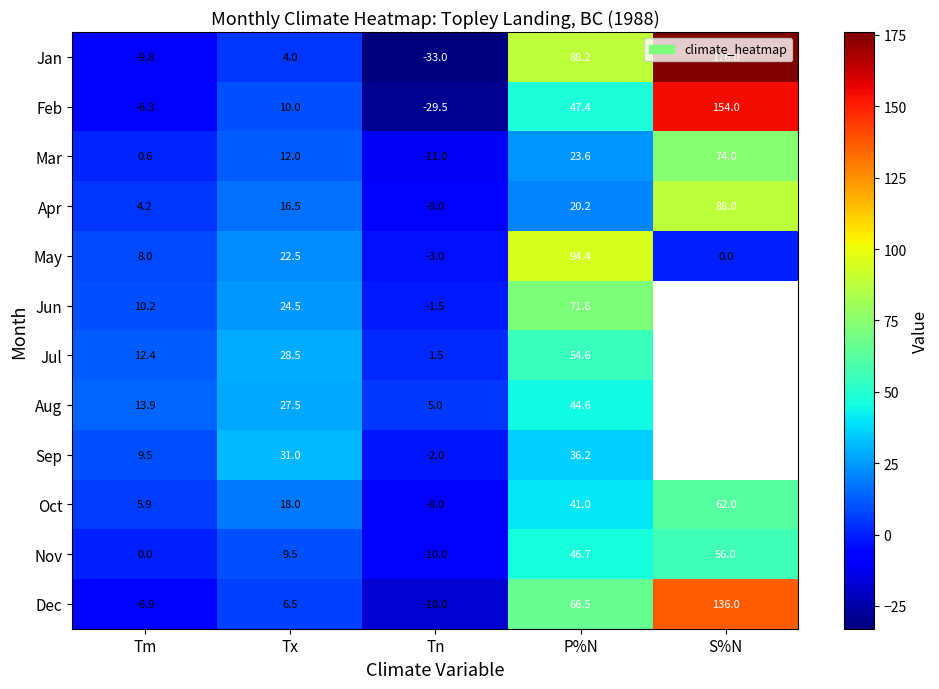

How many negative values does the Mar series have?

1